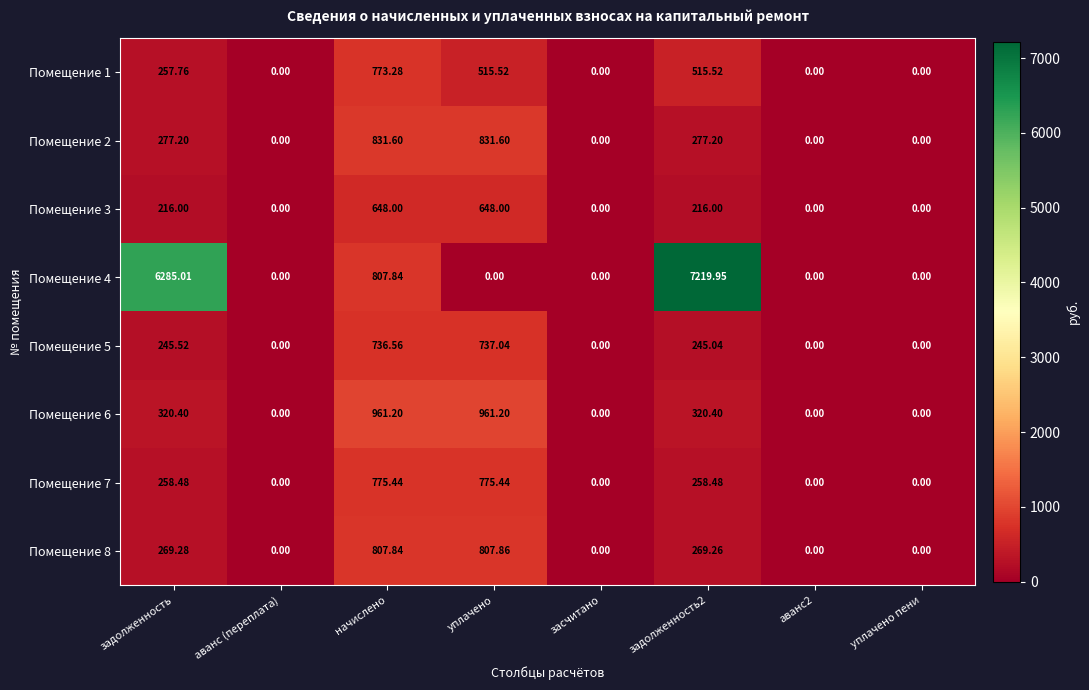

At which label is Помещение 8 closest to 403?

задолженность